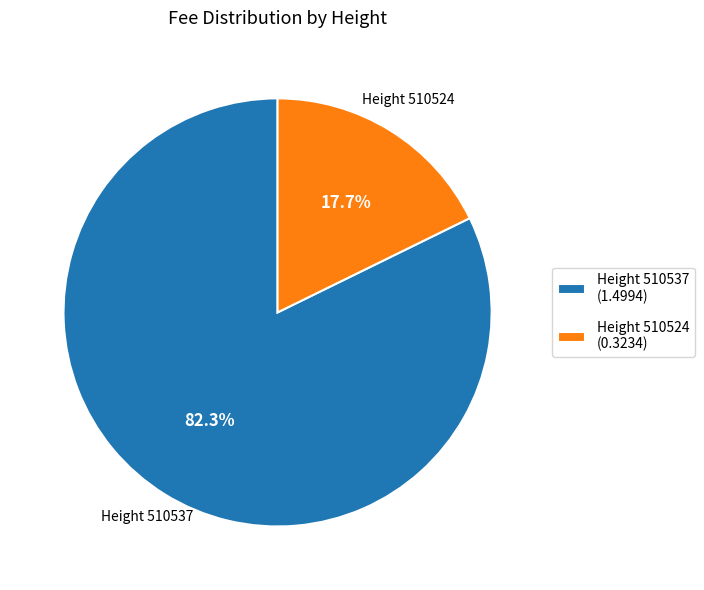

Which slice is the largest?

Height 510537 (1.4994)